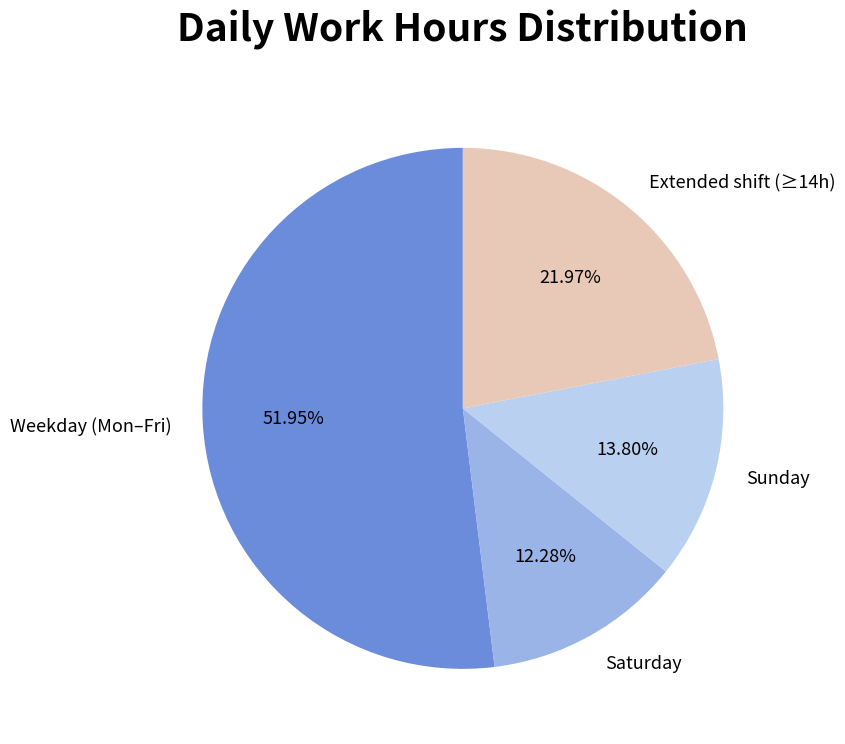

Is there a majority slice in this chart?

Yes